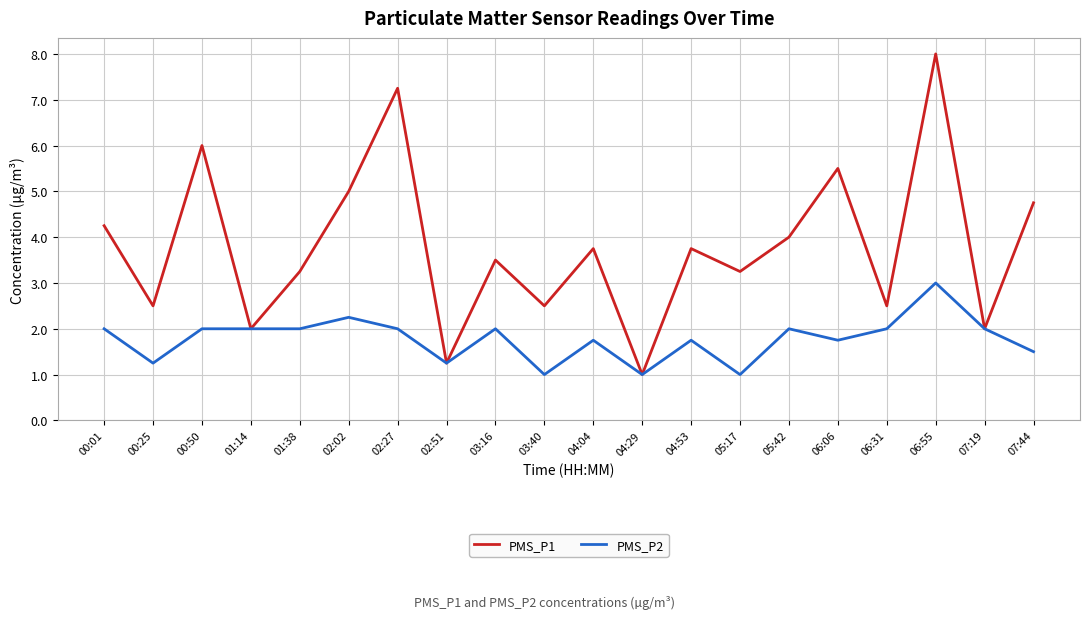

Rank the series by their maximum value, from lowest to highest.

PMS_P2, PMS_P1